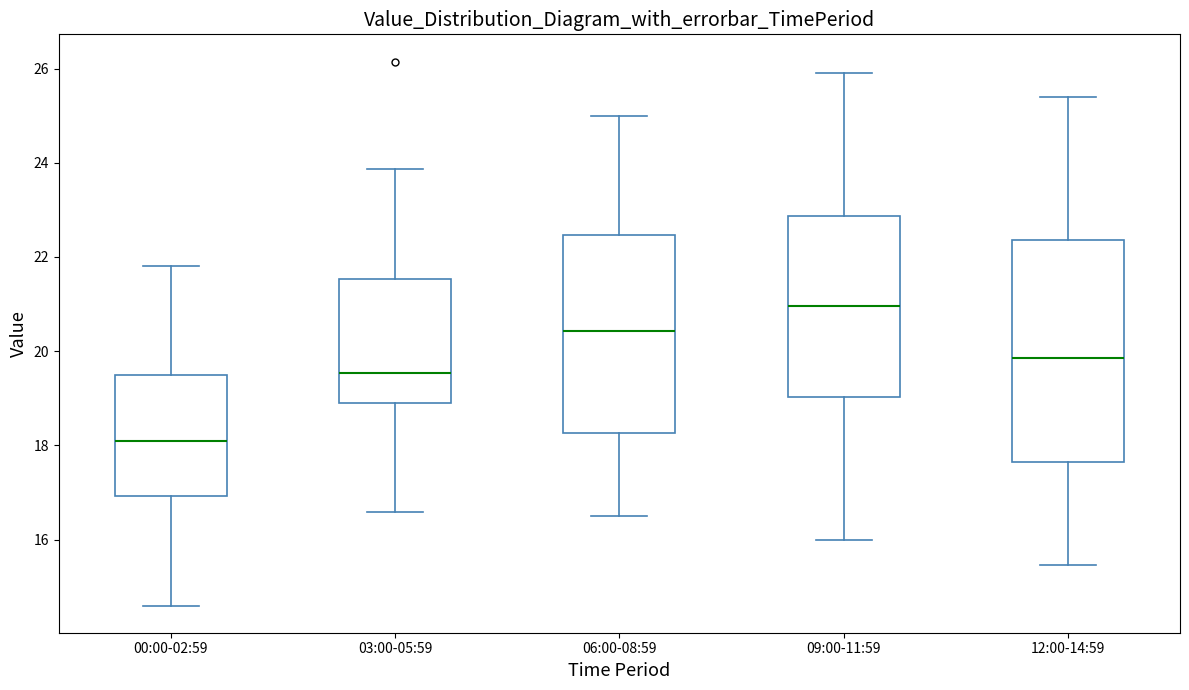

Reading left to right, read every box against the y-axis: the position of its median line, the range the box covers, and the ends of its whiskers. The values are not printed on the chart, so give them approximately, as read against the axis.

00:00-02:59: median 18.2, box 17.0 to 19.4, whiskers 14.6 to 21.8
03:00-05:59: median 19.6, box 18.8 to 21.6, whiskers 16.6 to 23.8
06:00-08:59: median 20.4, box 18.2 to 22.4, whiskers 16.6 to 25.0
09:00-11:59: median 21.0, box 19.0 to 22.8, whiskers 16.0 to 26.0
12:00-14:59: median 19.8, box 17.6 to 22.4, whiskers 15.4 to 25.4